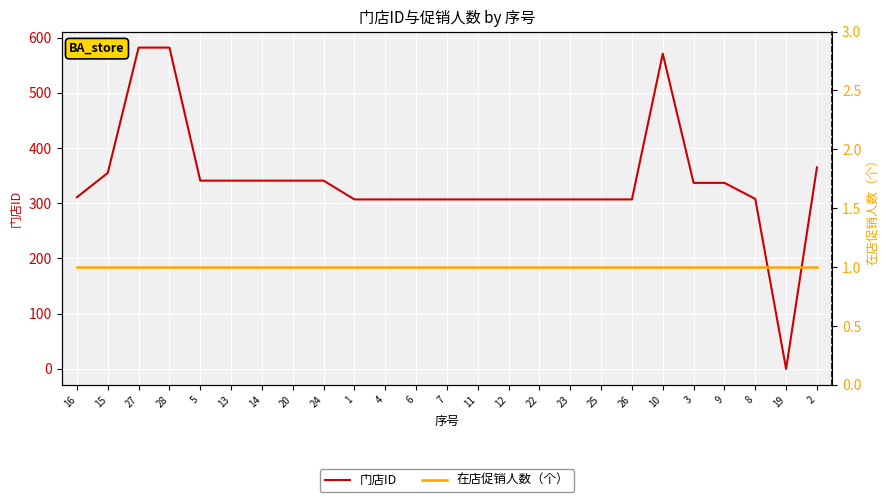

True or false: 在店促销人数（个） has a value of 1 at 15.

True